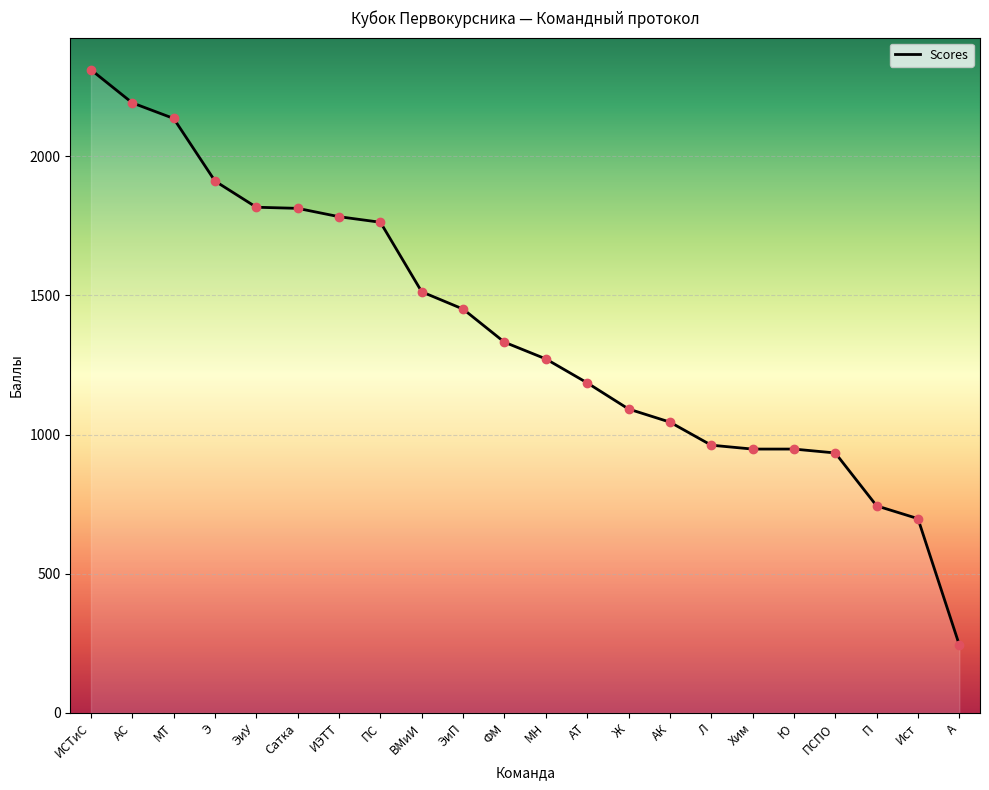

The chart shows a value of 1817 at ЭиУ. True or false?

True